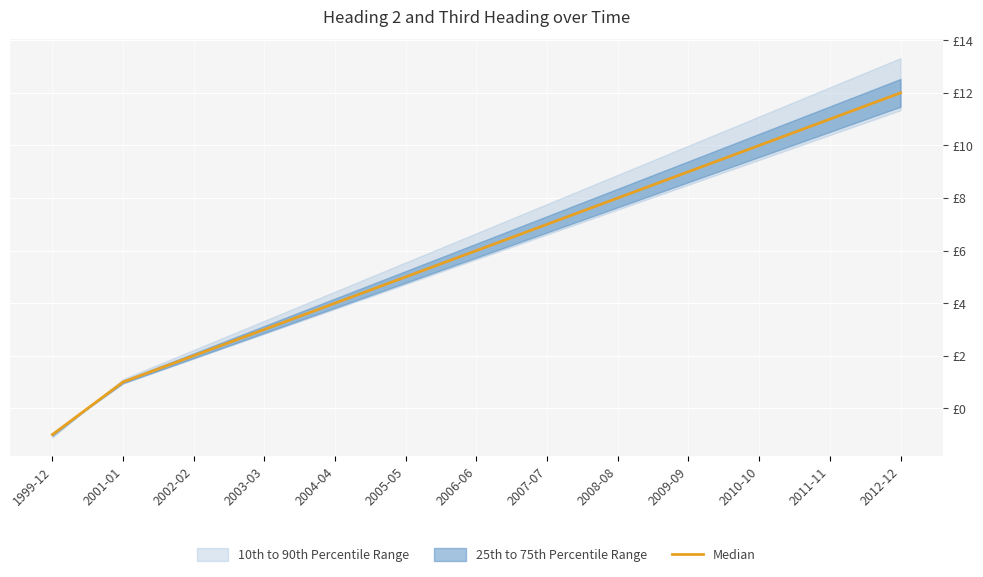

Reading left to right, extract all data points from this chart.

-1	1	2	3	4	5	6	7	8	9	10	11	12